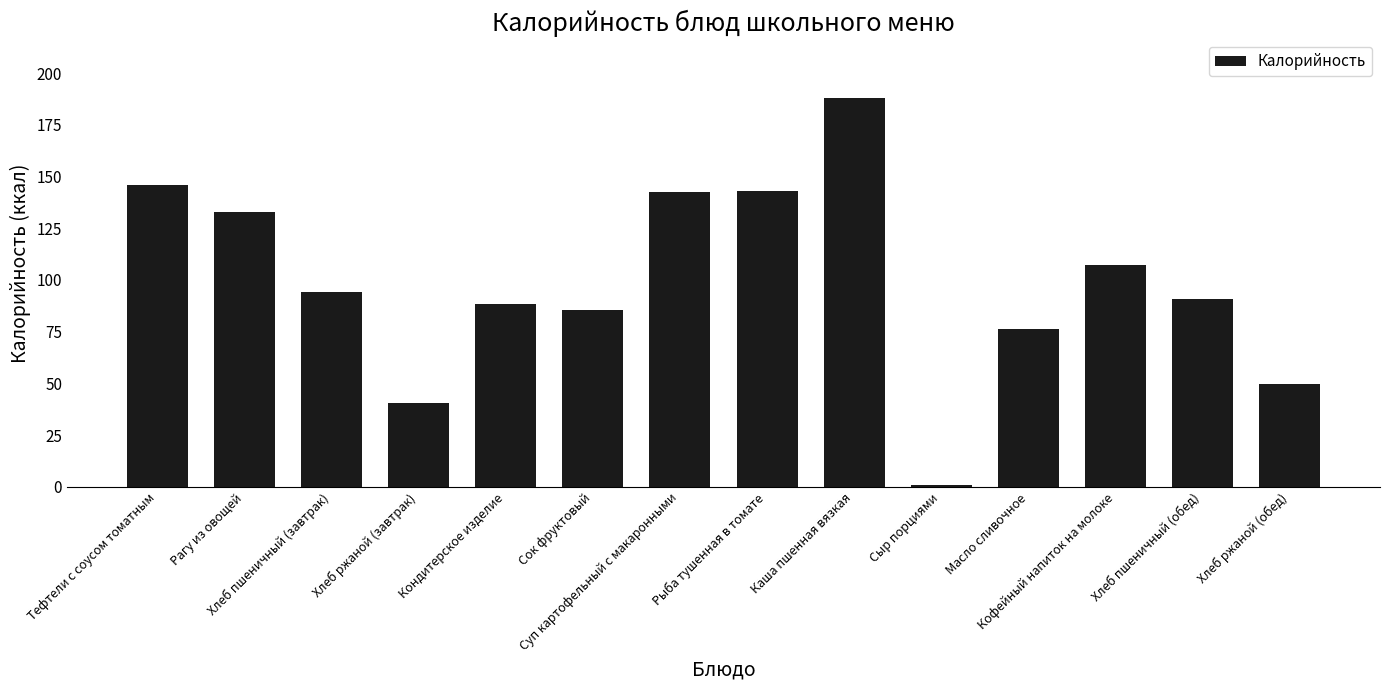

What is the value of the 5th bar from the left?

88.2